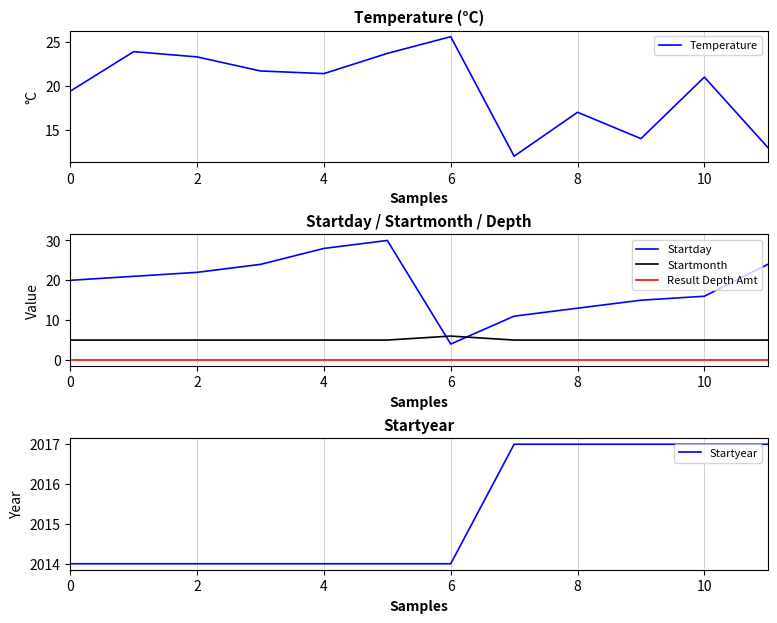

List the series in order of their peak value, highest first.

Startyear, Startday, Temperature, Startmonth, Result Depth Amt